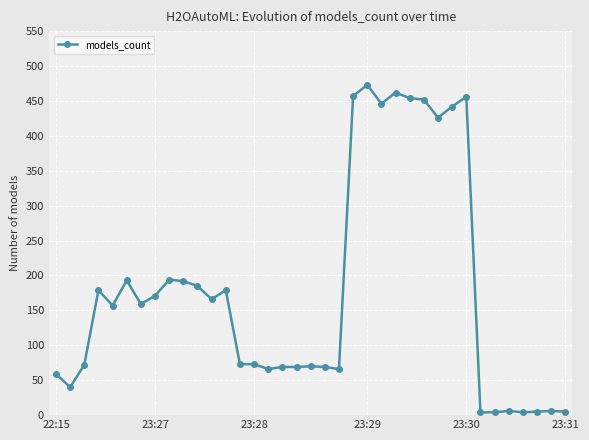

Count the number of data series in this chart.

1